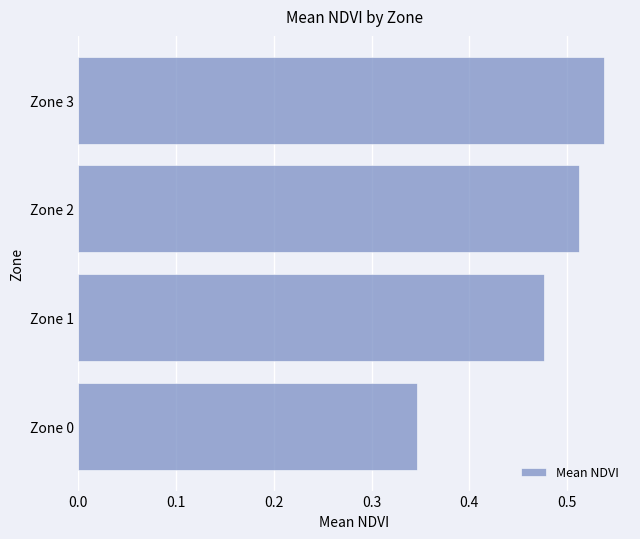

Which label corresponds to the largest value in the chart?

Zone 3